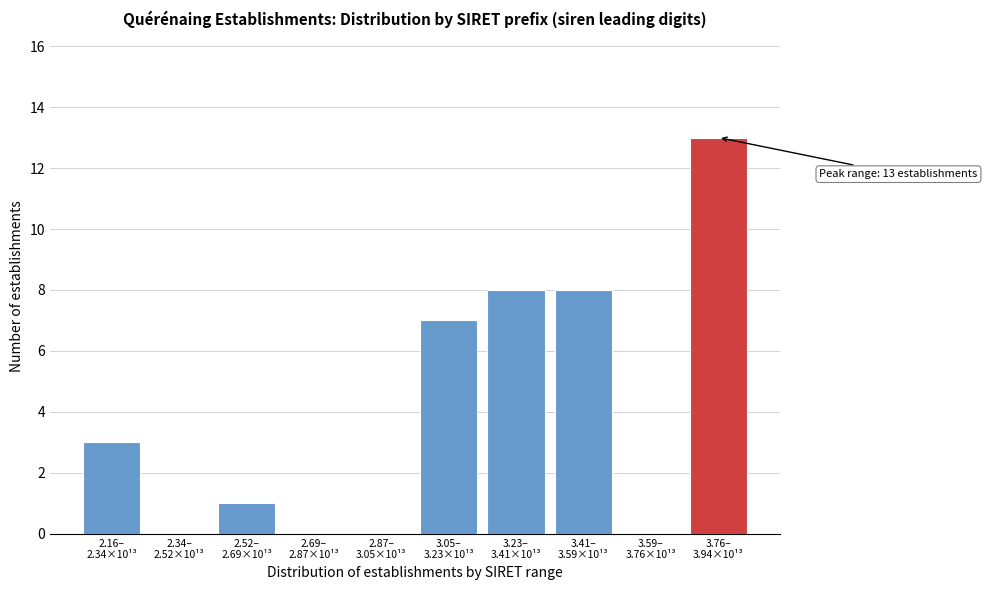

What is the maximum value shown in the chart?

13